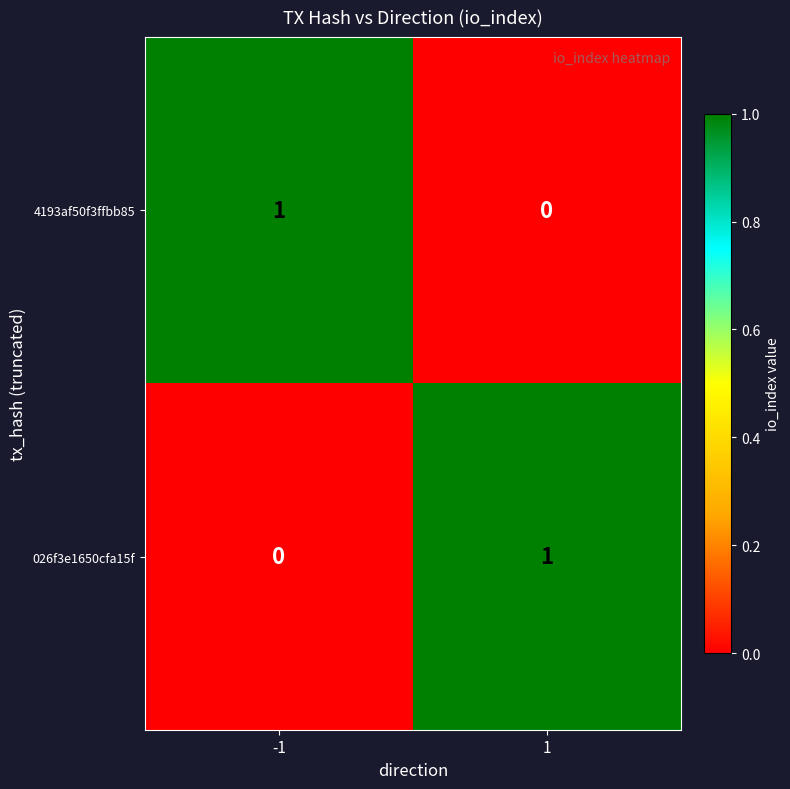

Rank the series at -1 from lowest to highest value.

026f3e1650cfa15f, 4193af50f3ffbb85